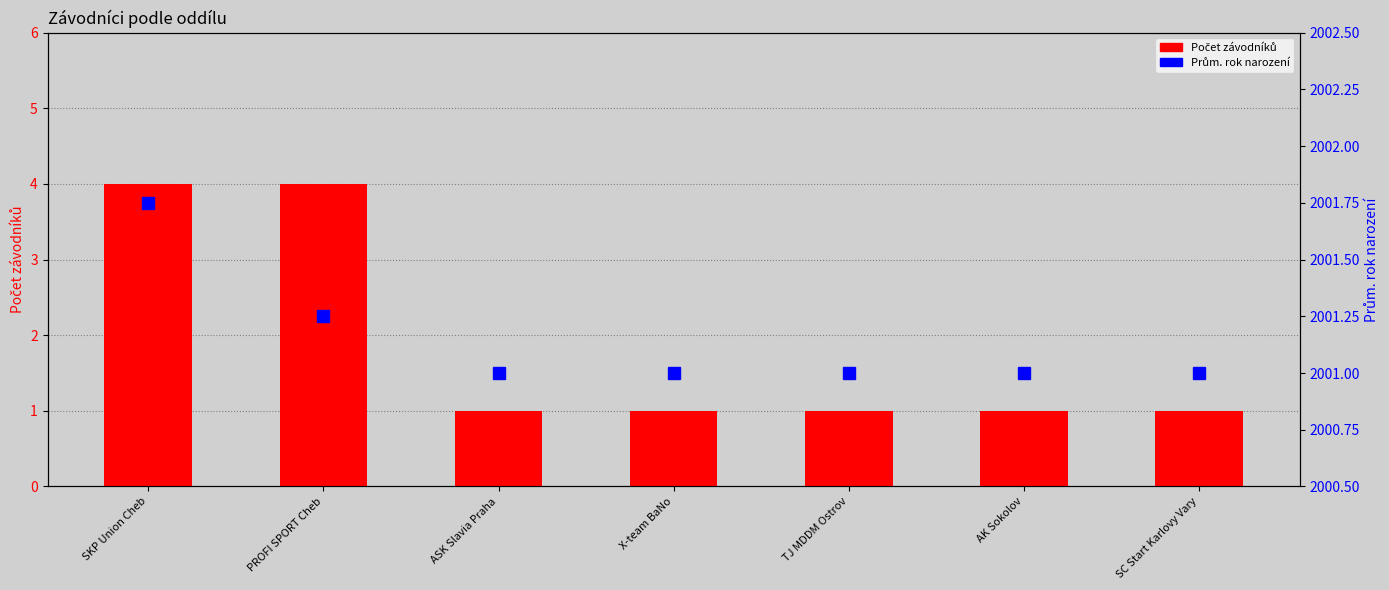

Reading left to right, transcribe all the data shown in this chart.

Počet závodníků: 4.0	4.0	1.0	1.0	1.0	1.0	1.0
Prům. rok narození: 2001.8	2001.2	2001.0	2001.0	2001.0	2001.0	2001.0